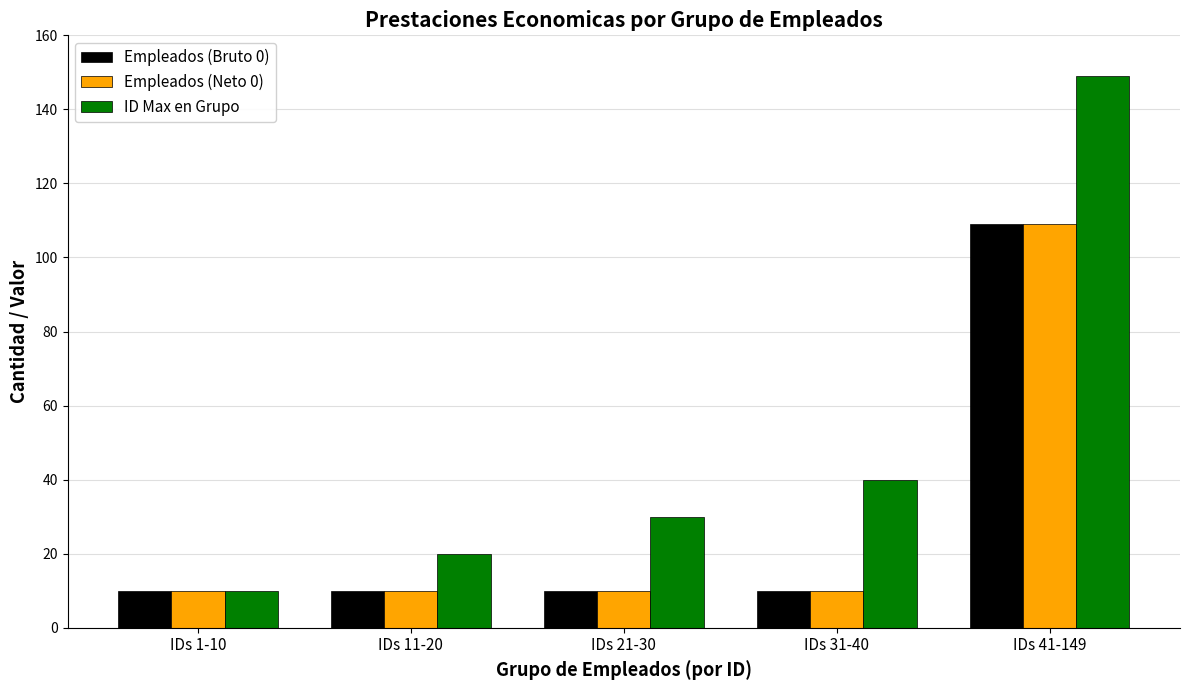

What are all the series names shown in the legend?

Empleados (Bruto 0), Empleados (Neto 0), ID Max en Grupo